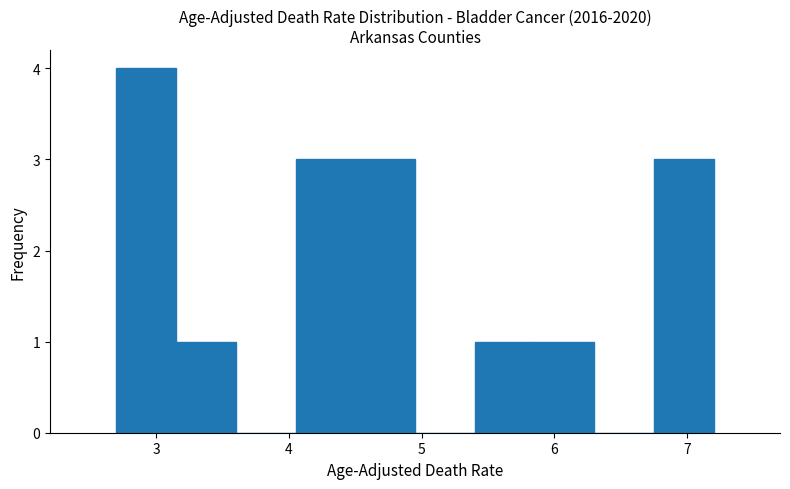

Reading left to right, list every bar in this chart as the range it spans on the x-axis followed by its height. Neither the bar edges nor the heights are printed on the chart, so give them approximately, as read against the axes.

2.70 to 3.15: 4
3.15 to 3.60: 1
3.60 to 4.05: 0
4.05 to 4.50: 3
4.50 to 4.95: 3
4.95 to 5.40: 0
5.40 to 5.85: 1
5.85 to 6.30: 1
6.30 to 6.75: 0
6.75 to 7.20: 3